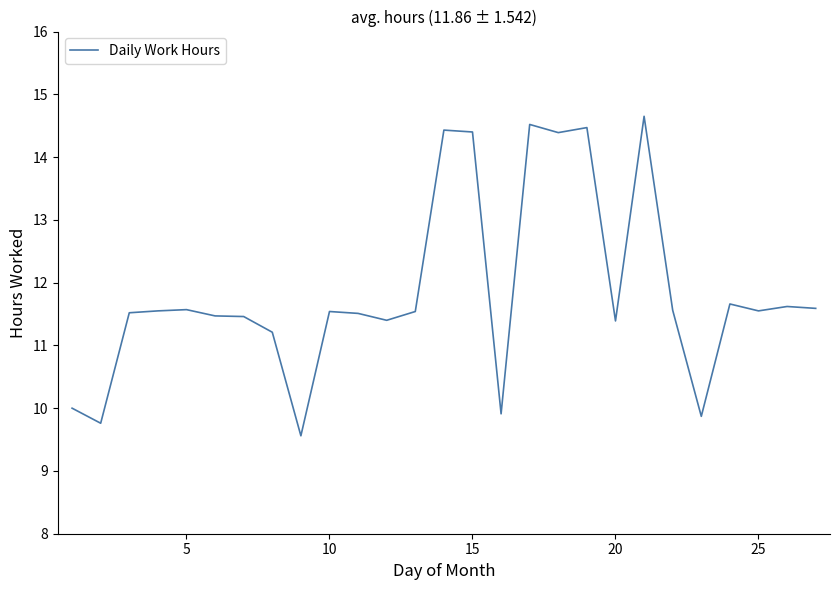

Is this an area chart (filled region under the line)?

No